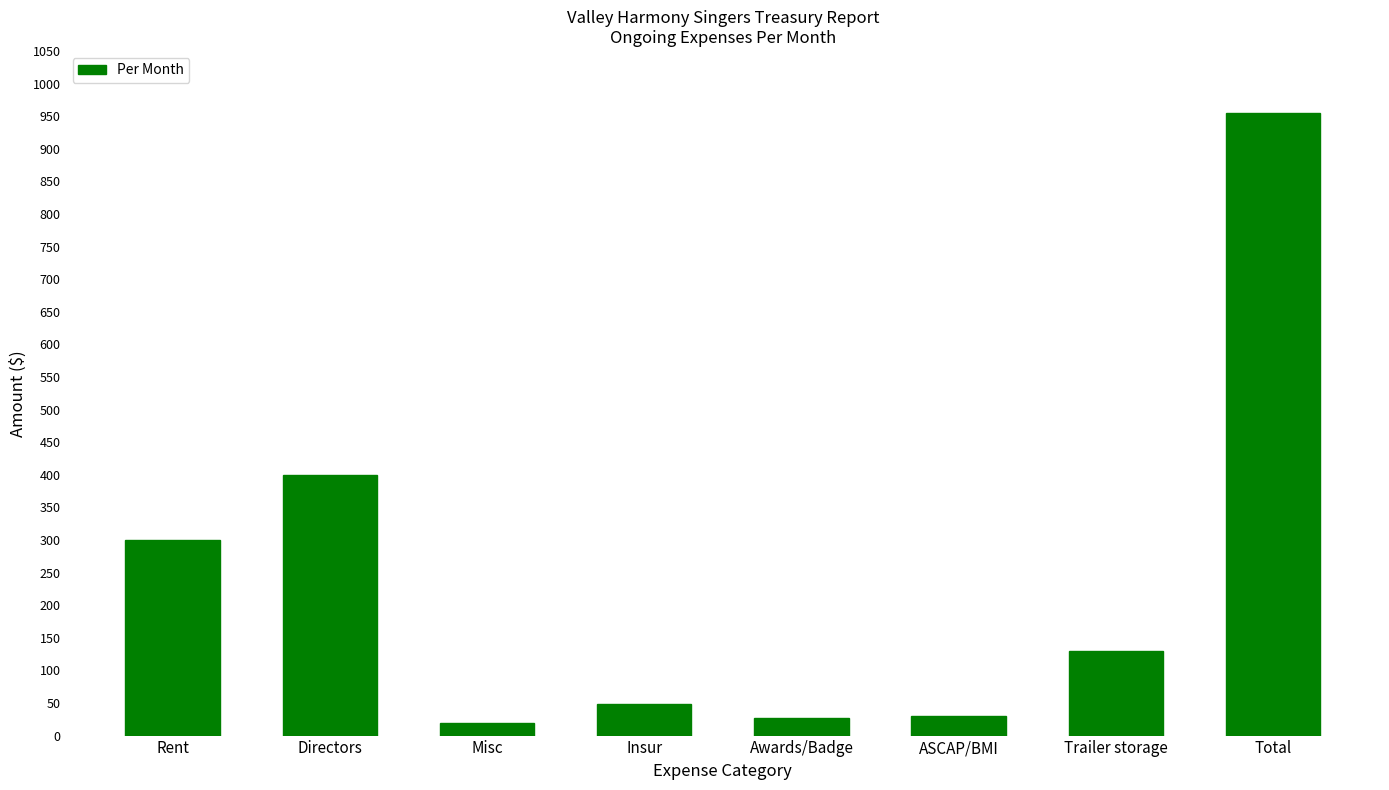

What is the label of the 1st bar from the left?

Rent